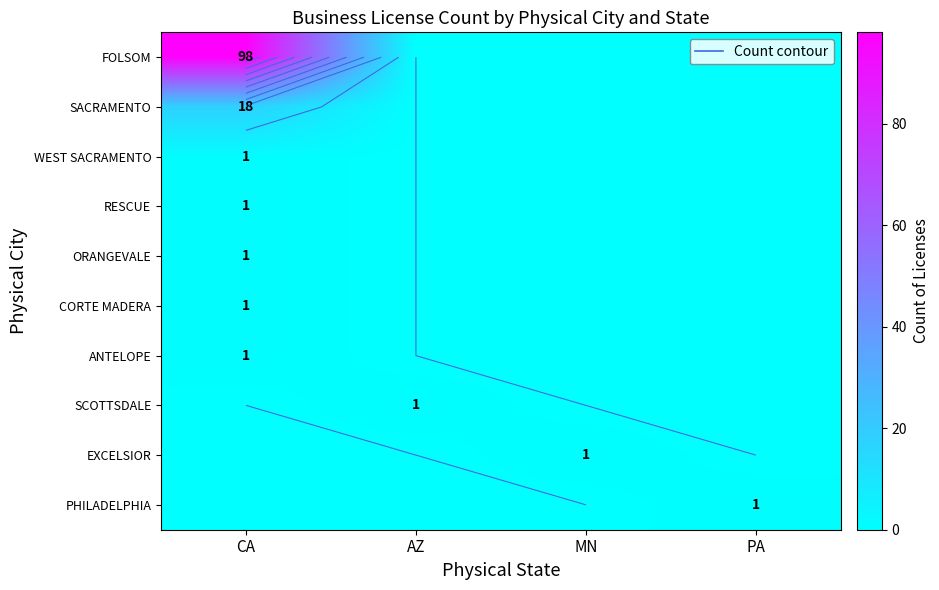

Is it true that RESCUE equals 0 at AZ?

False